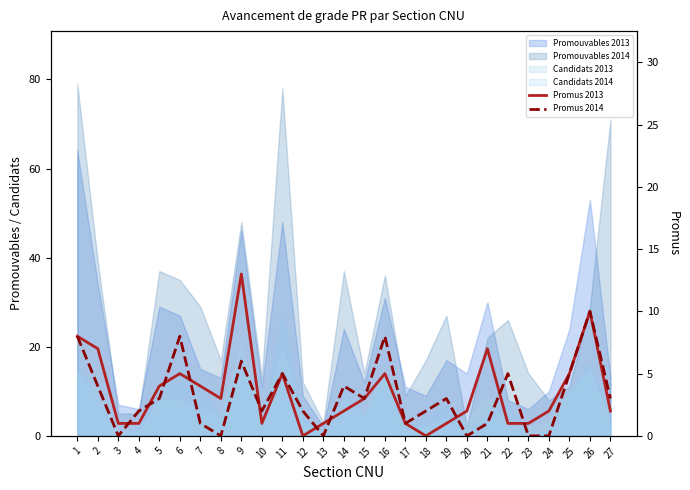

Where is Promus 2014 nearest to the value 5?

11